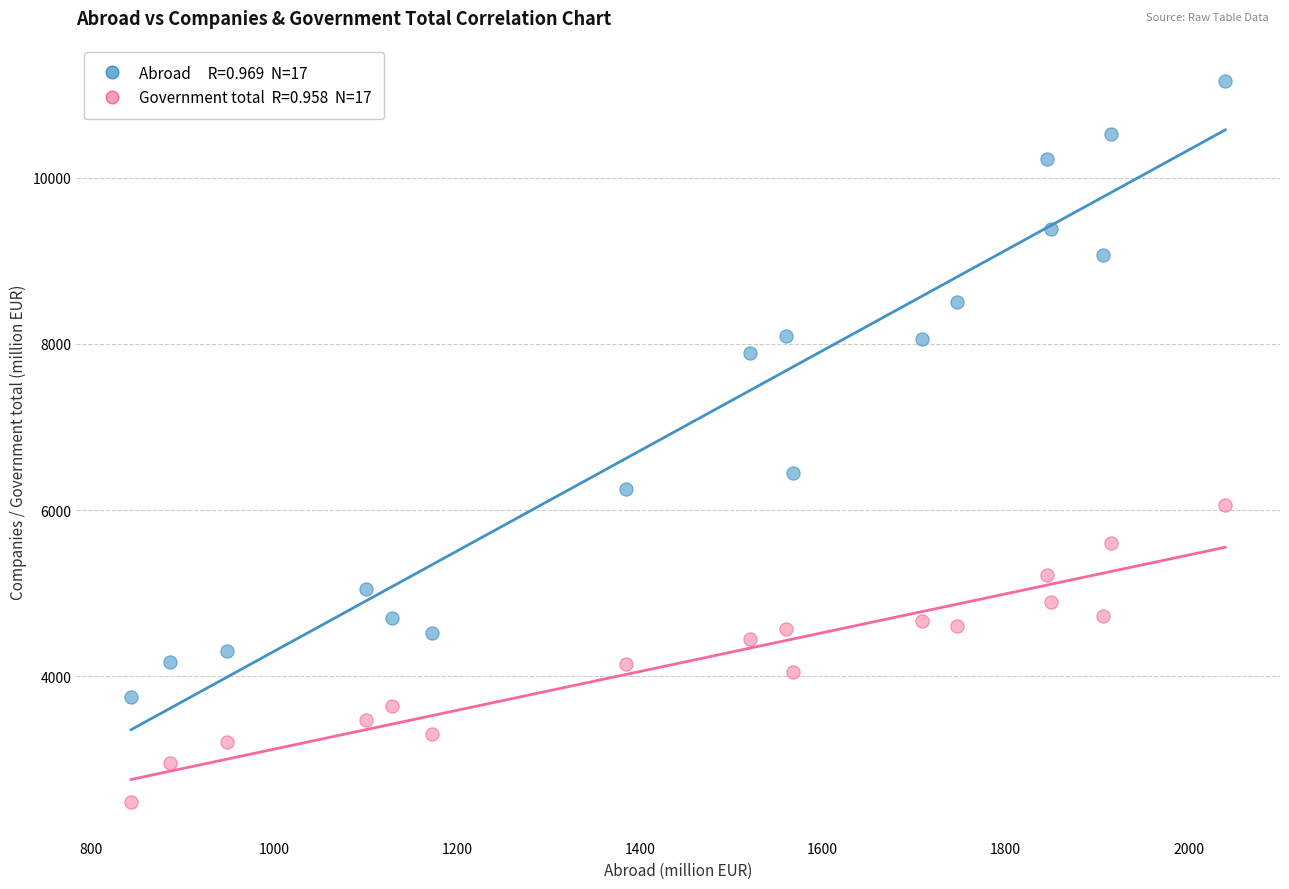

Across all data points, what is the range of Y values (max minus min)?

8669